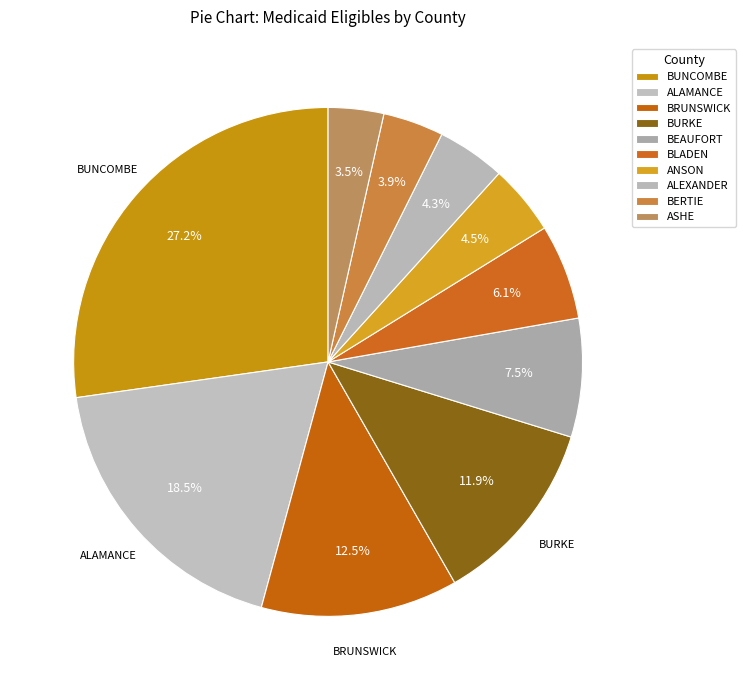

Count the number of slices in the pie.

10